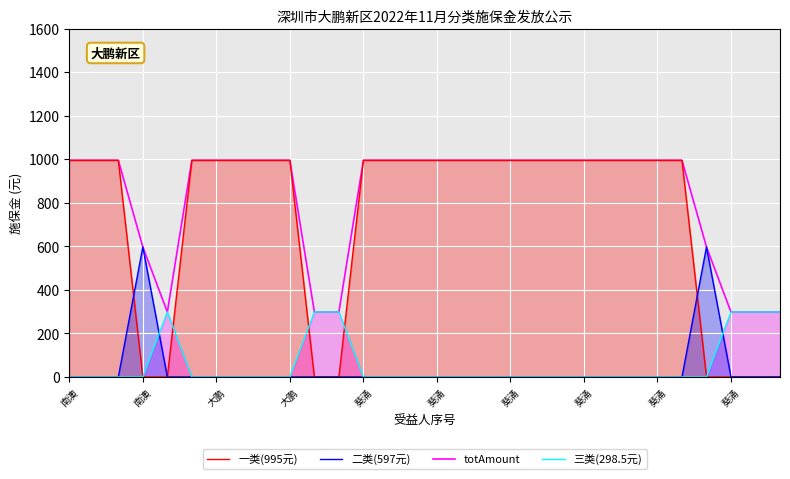

Does the chart display data point markers on the line(s)?

No